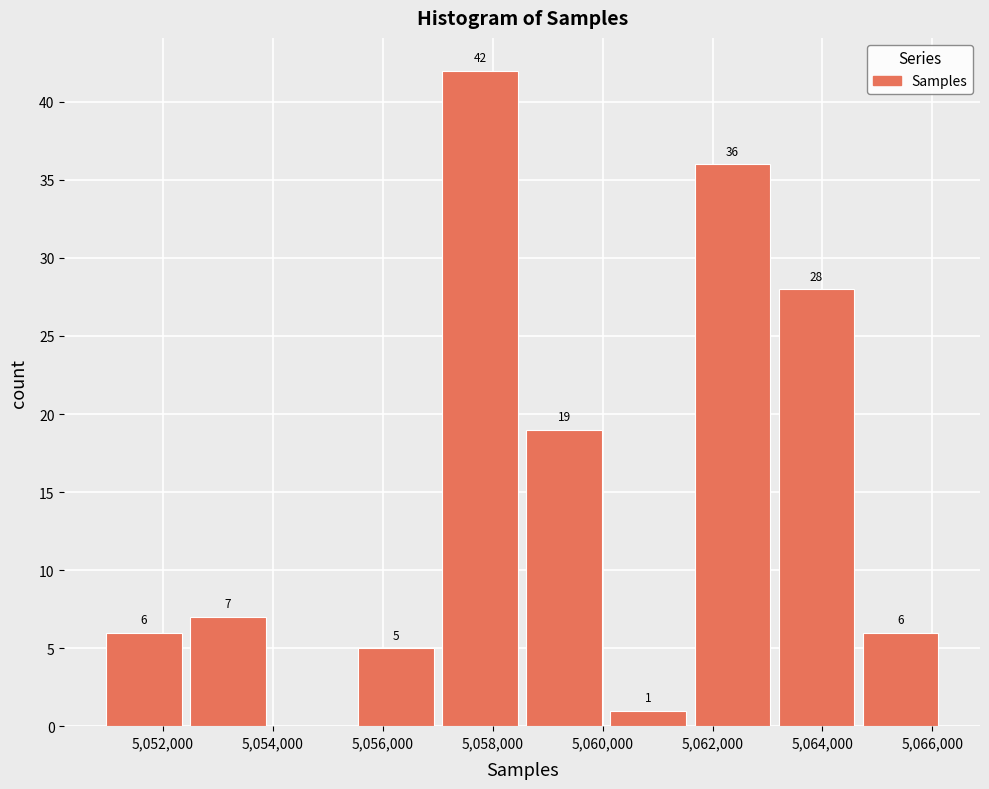

Over which range of the x-axis is the bar tallest?

5057000 to 5058600